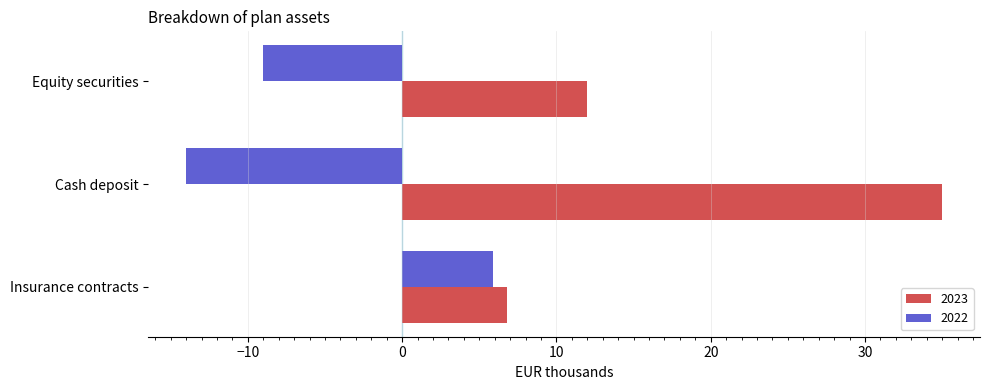

How many values in 2022 are below zero?

2